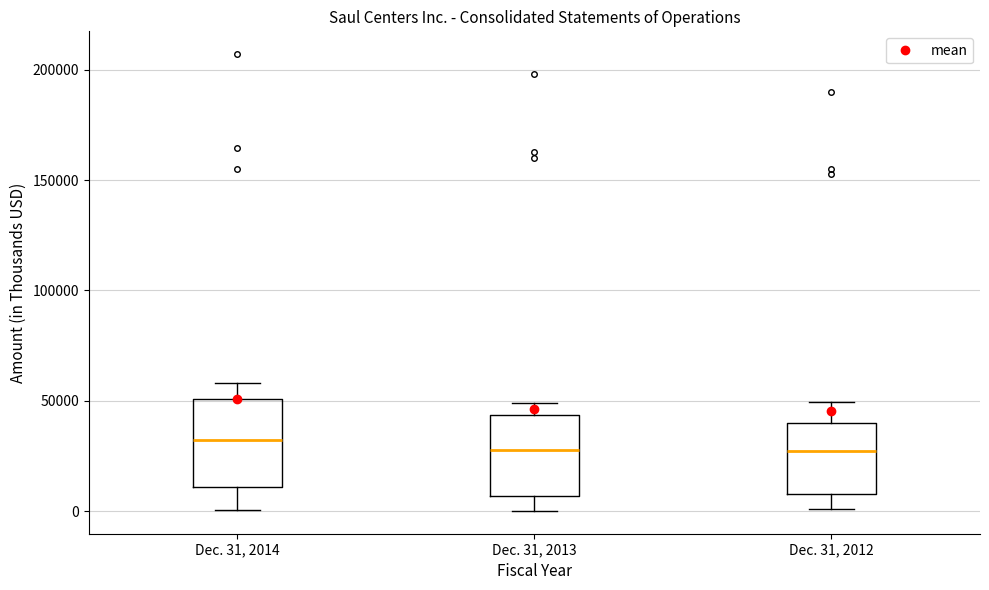

Reading left to right, transcribe this box plot: for each box, give where its median line is, the range the box spans, and where its two whiskers end, as read against the y-axis. The values are not printed on the chart, so give them approximately, as read against the axis.

Dec. 31, 2014: median 30000, box 10000 to 50000, whiskers 0 to 60000
Dec. 31, 2013: median 30000, box 5000 to 45000, whiskers 0 to 50000
Dec. 31, 2012: median 25000, box 10000 to 40000, whiskers 0 to 50000